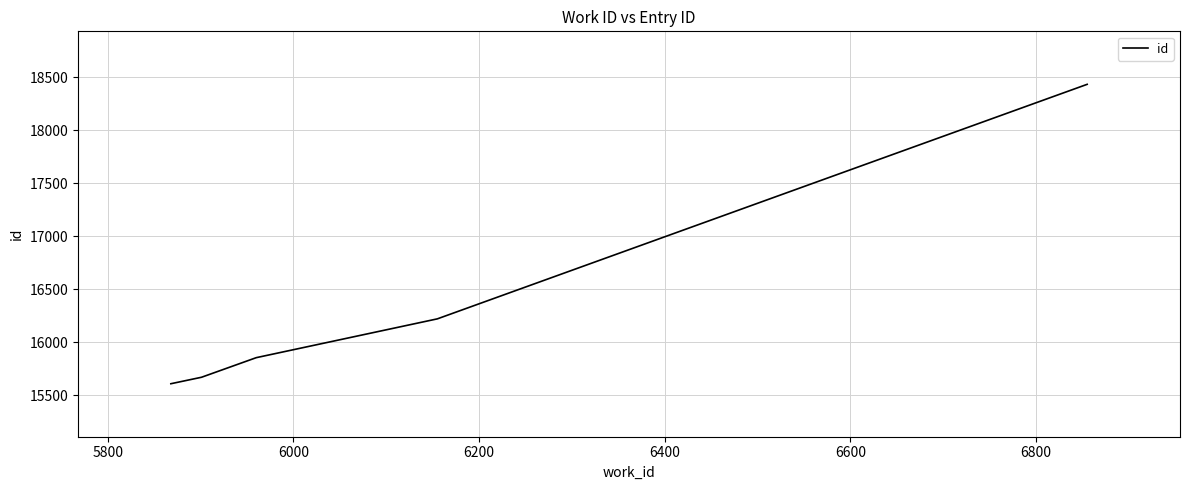

What is the minimum value shown in the chart?

15607